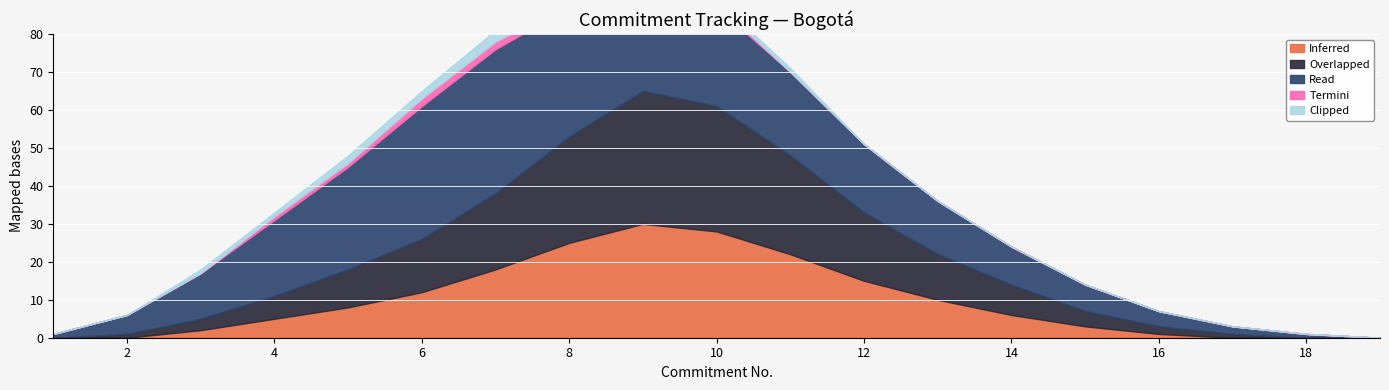

What is the difference between the second highest and minimum values in the Overlapped series?

33